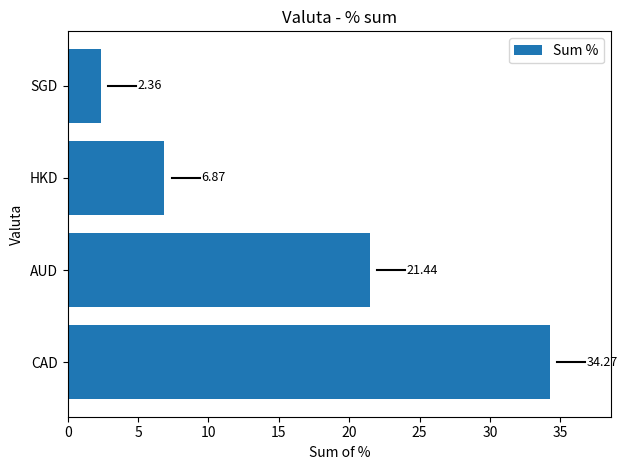

What is the maximum value shown in the chart?

34.3